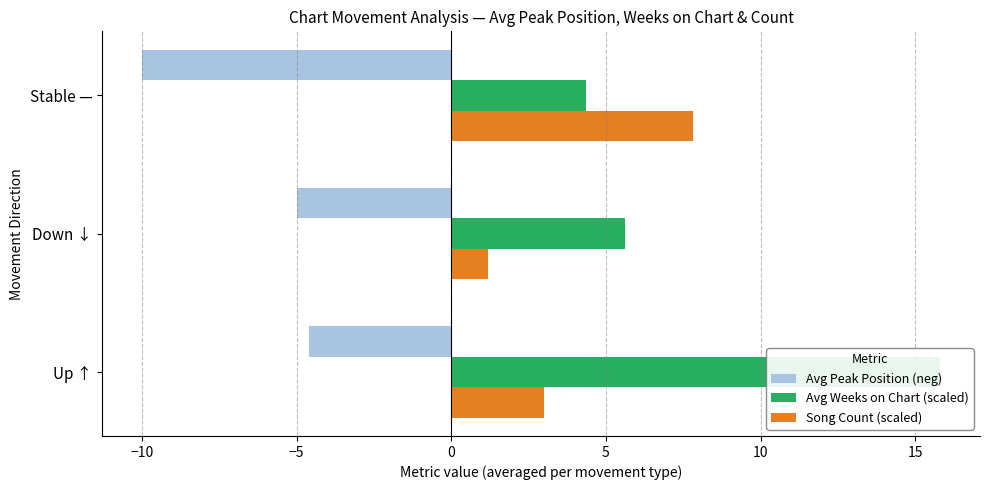

Which series changed the most between Up ↑ and Stable —?

Avg Weeks on Chart (scaled)